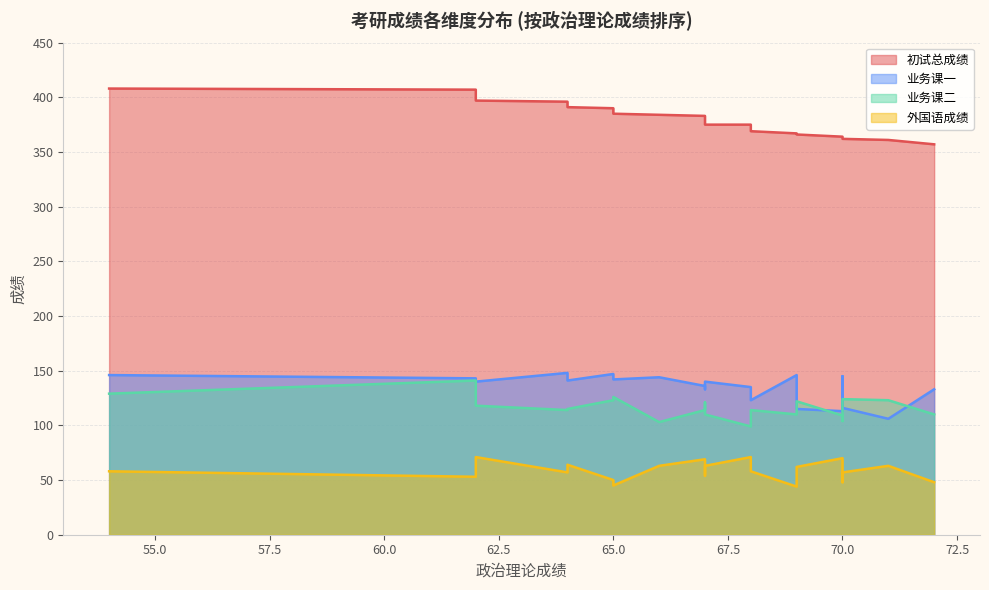

Is it true that 业务课二 equals 28 at 70?

False